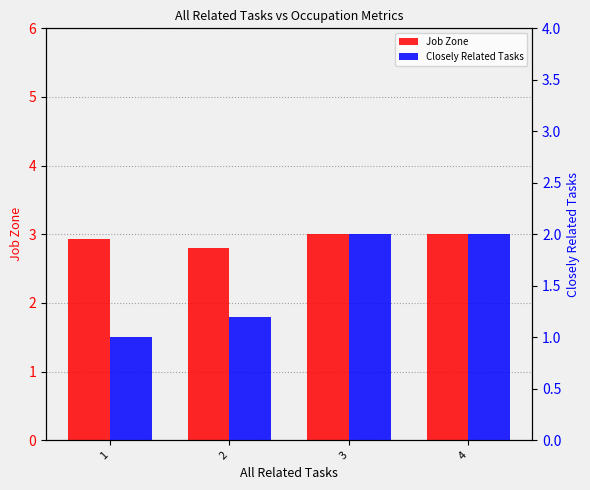

Reading left to right, extract all data points from this chart.

Job Zone: 2.9	2.8	3.0	3.0
Closely Related Tasks: 1.0	1.2	2.0	2.0